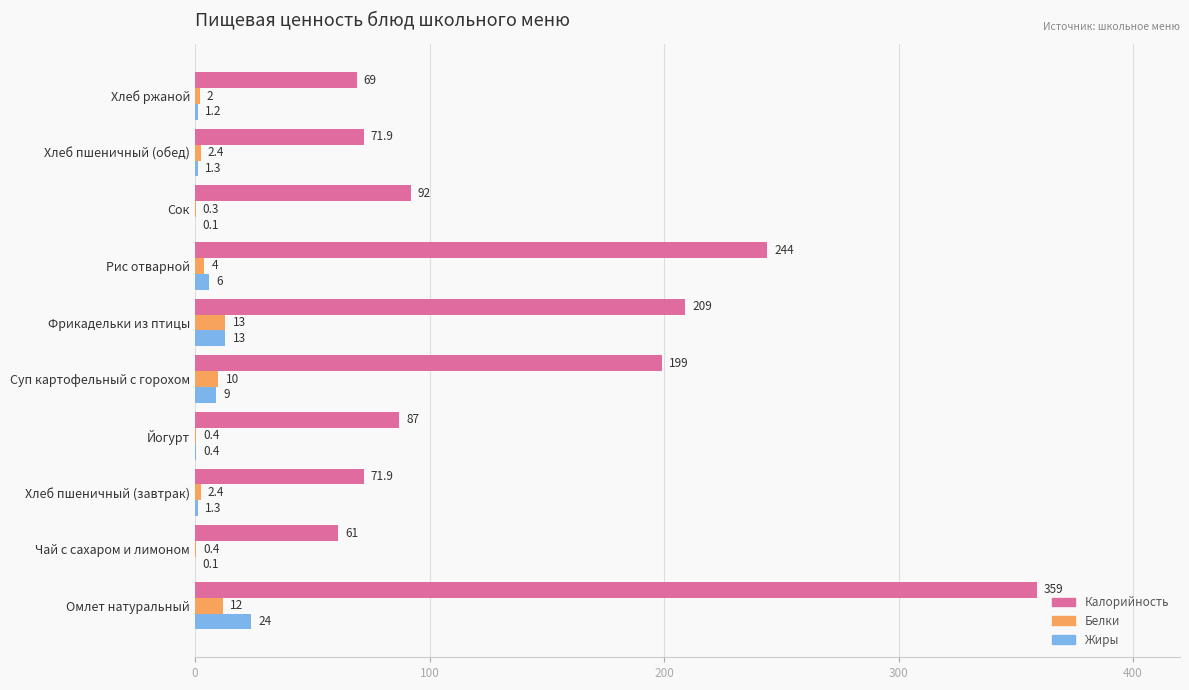

Between Суп картофельный с горохом and Рис отварной, which series saw the biggest shift?

Калорийность